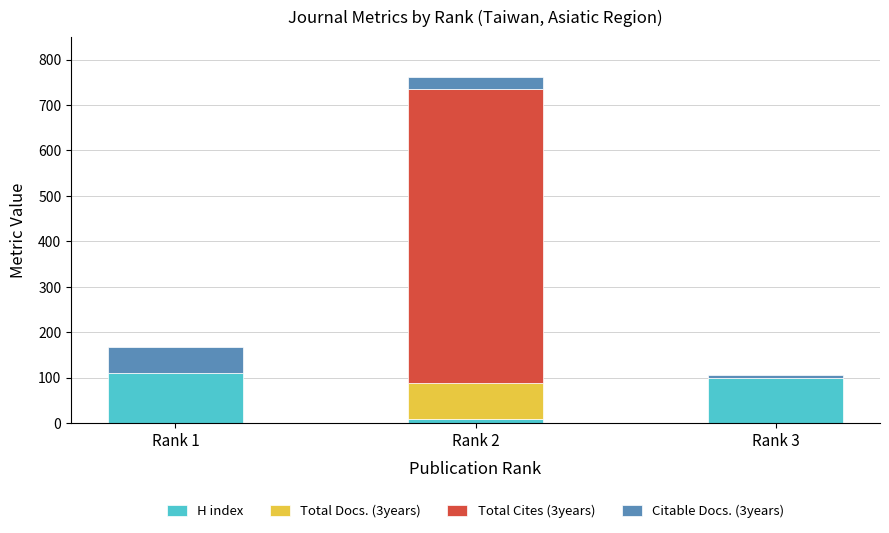

What is the highest value of the H index series?

110